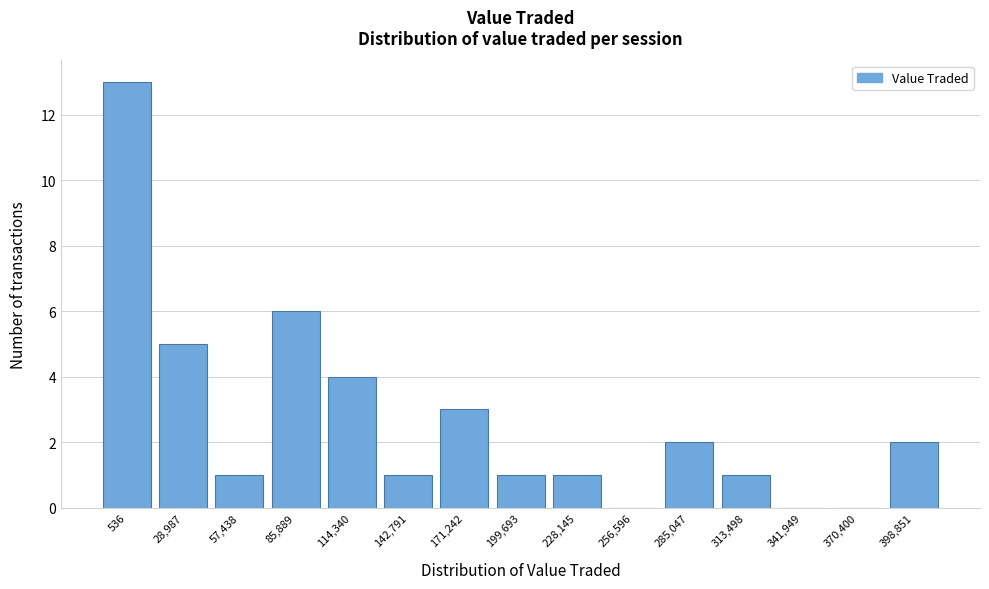

Reading left to right, extract all data points from this chart.

536=13	28,987=5	57,438=1	85,889=6	114,340=4	142,791=1	171,242=3	199,693=1	228,145=1	256,596=0	285,047=2	313,498=1	341,949=0	370,400=0	398,851=2